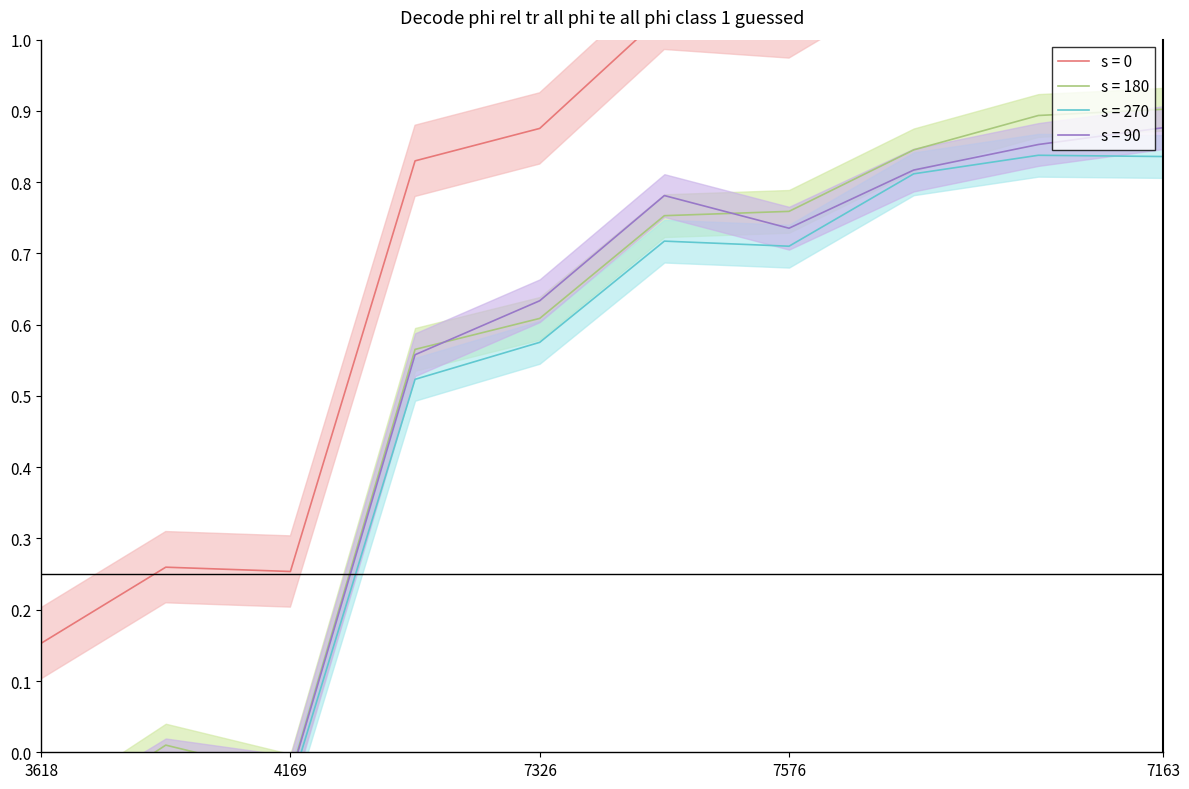

Does the chart display data point markers on the line(s)?

No